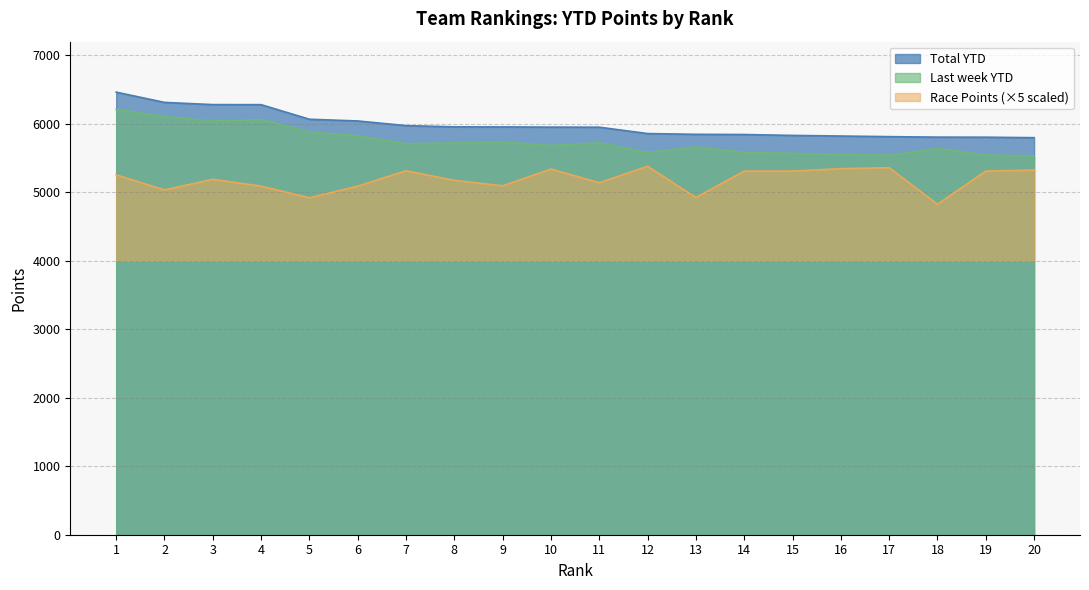

Reading left to right, list all the values displayed in this chart.

Total YTD: 6463	6313	6281	6280	6067	6042	5974	5956	5955	5952	5951	5858	5847	5844	5831	5822	5813	5806	5805	5798
Last week YTD: 6212	6106	6043	6062	5883	5824	5711	5721	5736	5684	5723	5582	5662	5582	5569	5553	5541	5641	5543	5533
Race Points: 5255	5035	5190	5090	4920	5090	5315	5175	5095	5340	5140	5380	4925	5310	5310	5345	5360	4825	5310	5325